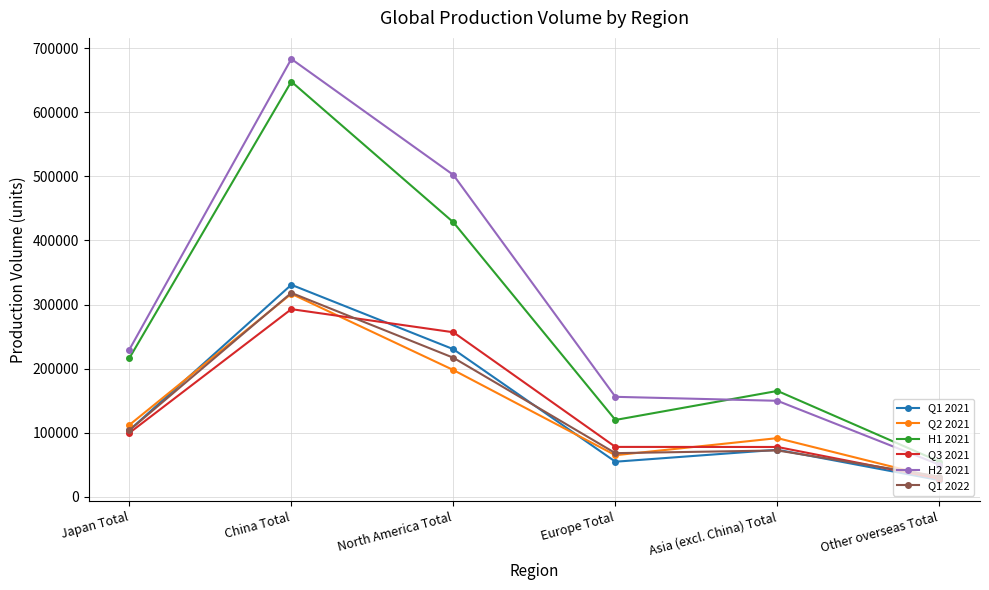

What is the average value of the H2 2021 series?

295167